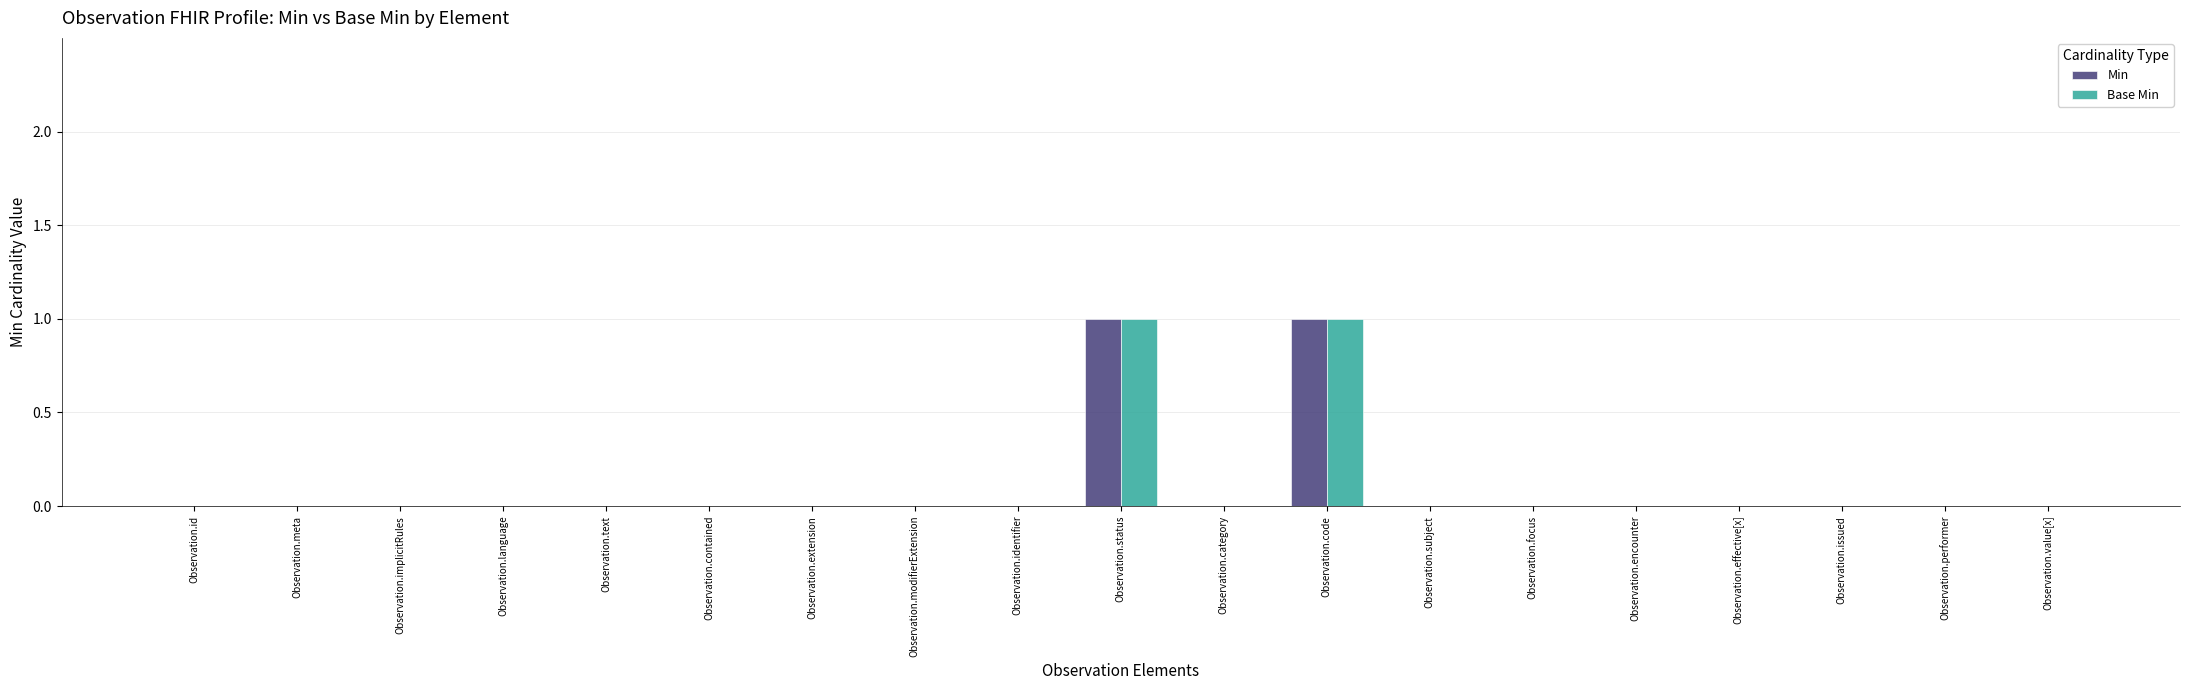

How many data points does each series have?

19